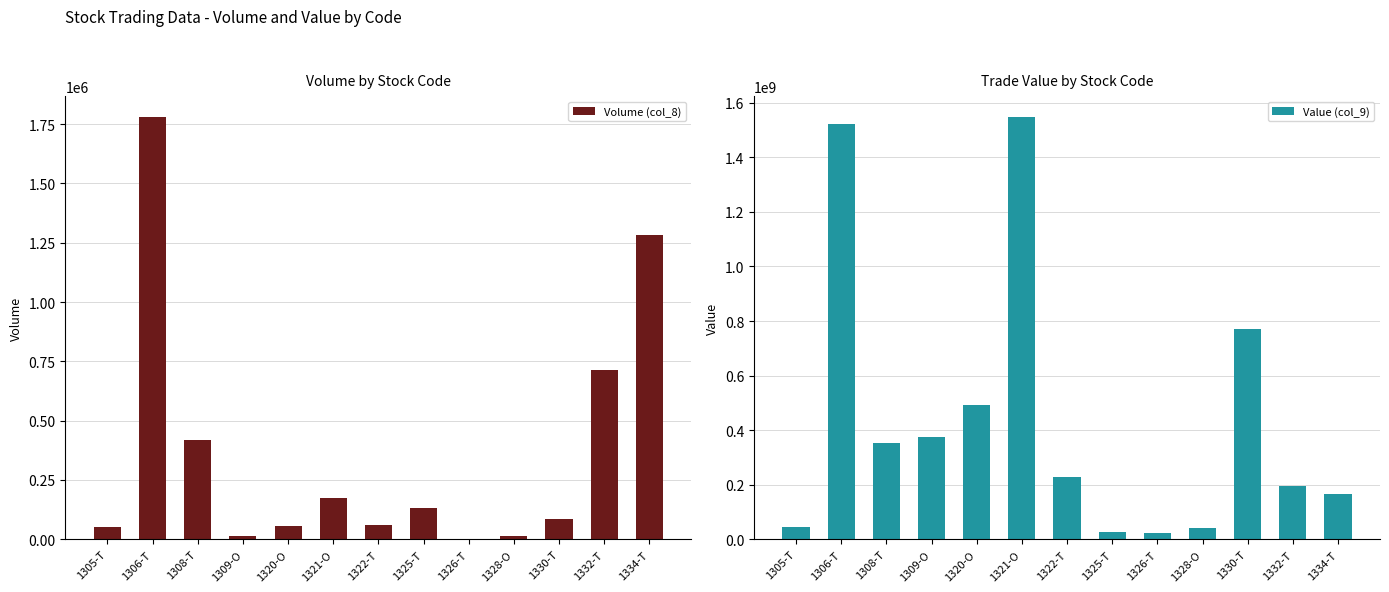

At which label does Value (col_9) reach its minimum?

1326-T